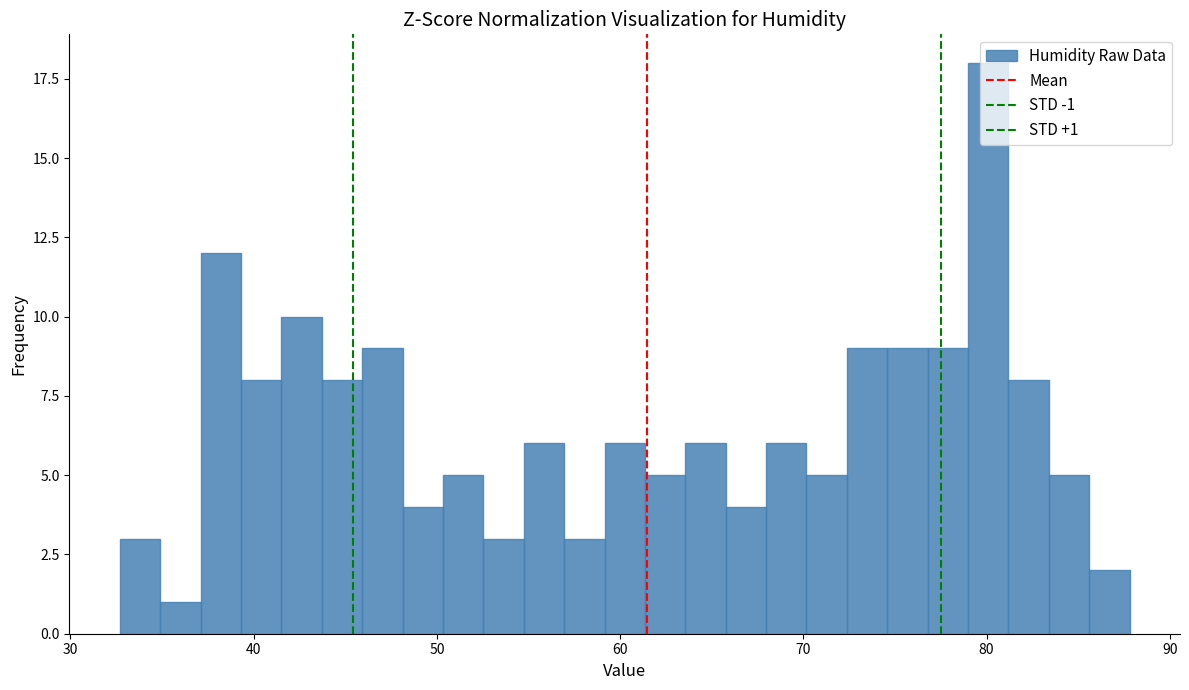

Read against the x-axis, roughly where is the centre of the tallest bar?

80